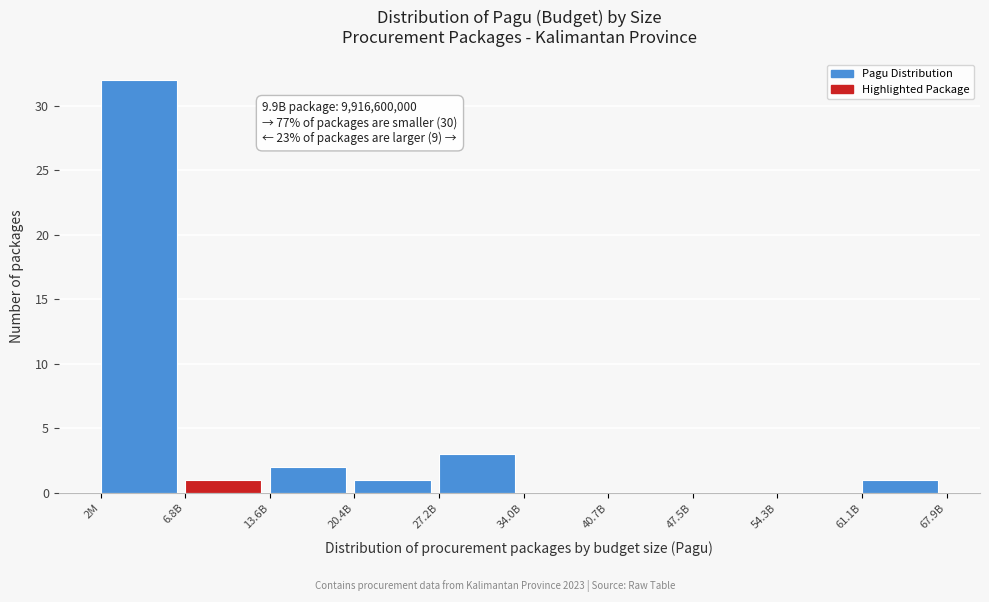

Reading left to right, transcribe all the data shown in this chart.

2M=32	6.8B=1	13.6B=2	20.4B=1	27.2B=3	34.0B=0	40.7B=0	47.5B=0	54.3B=0	61.1B=1